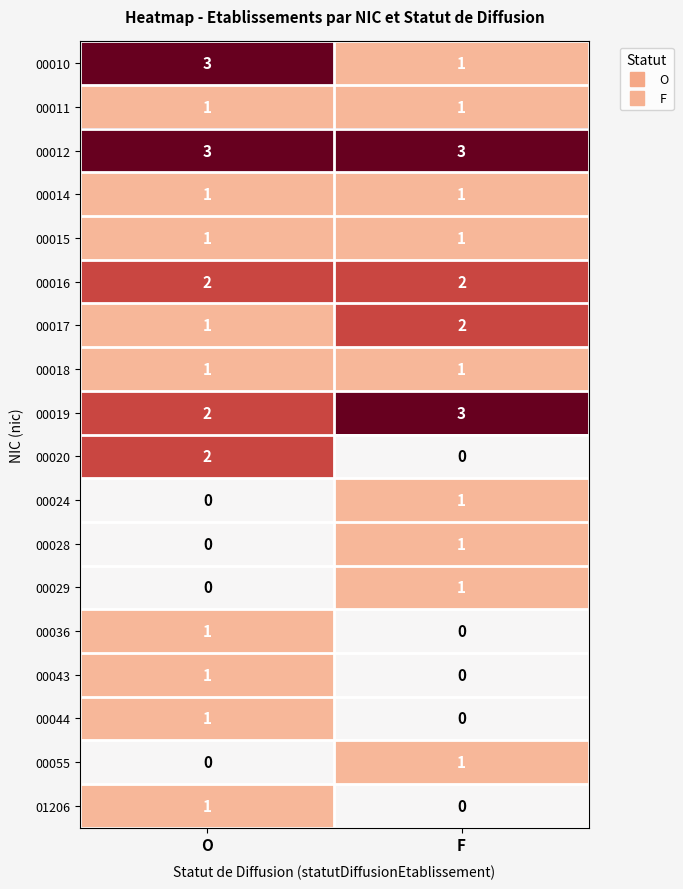

Which series has the largest total across all categories?

00012